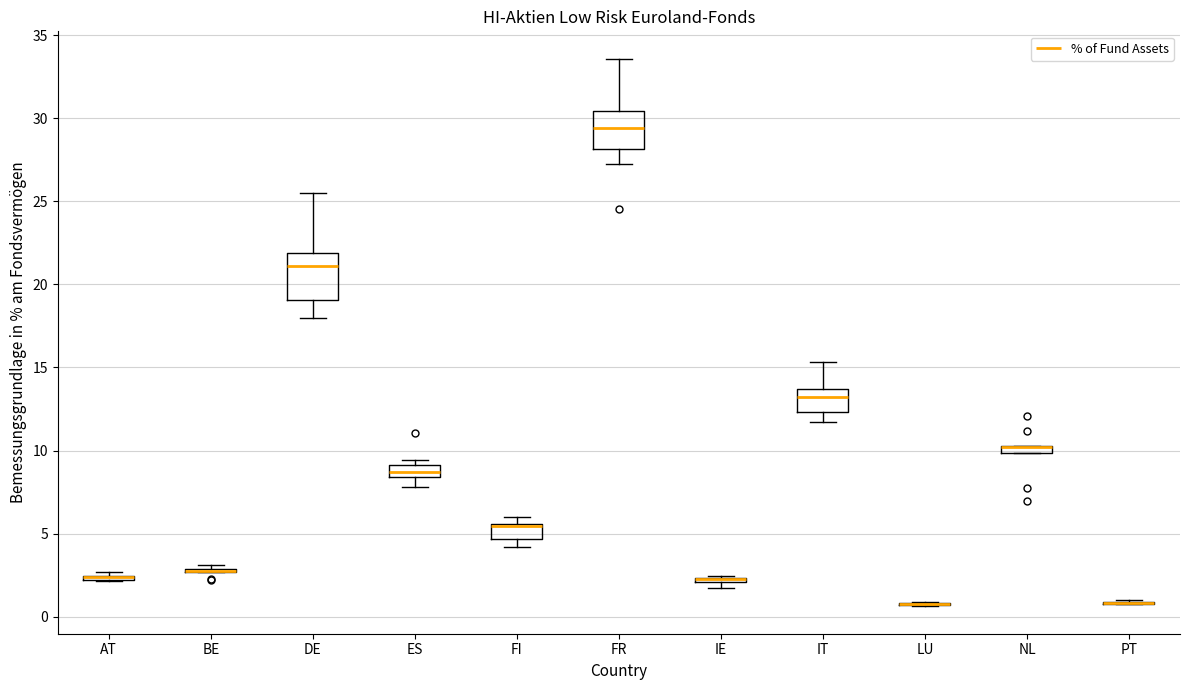

Which box is the tallest, from its lower edge to its upper edge?

DE